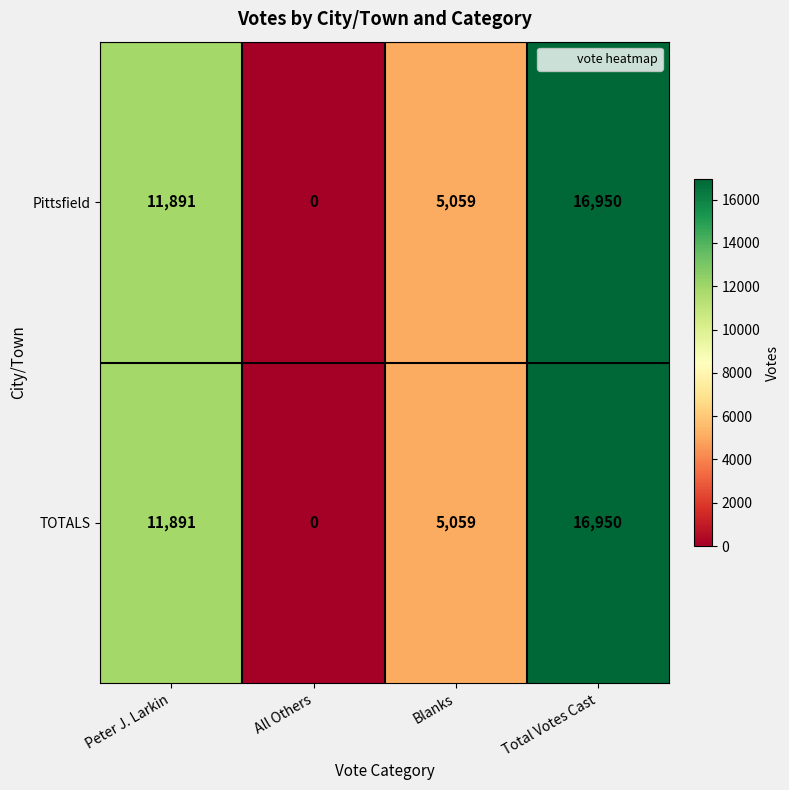

How many values in the Pittsfield series are below 11891?

2